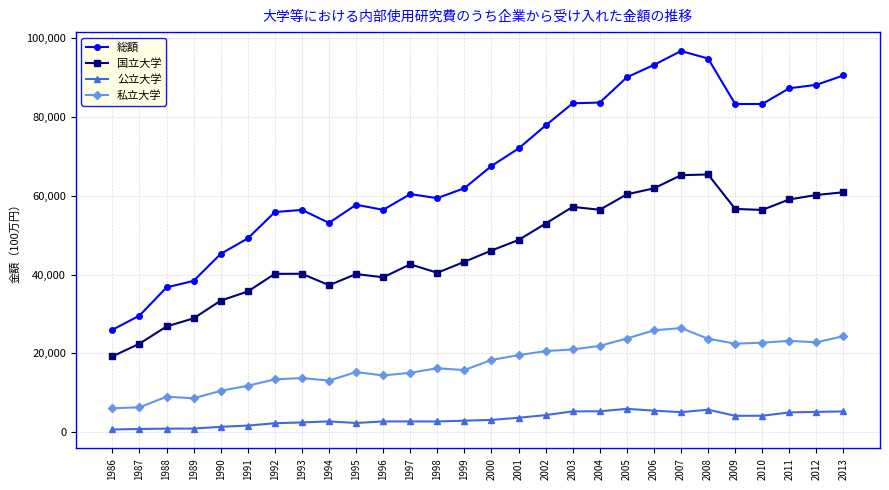

Which series has the widest spread of values?

総額